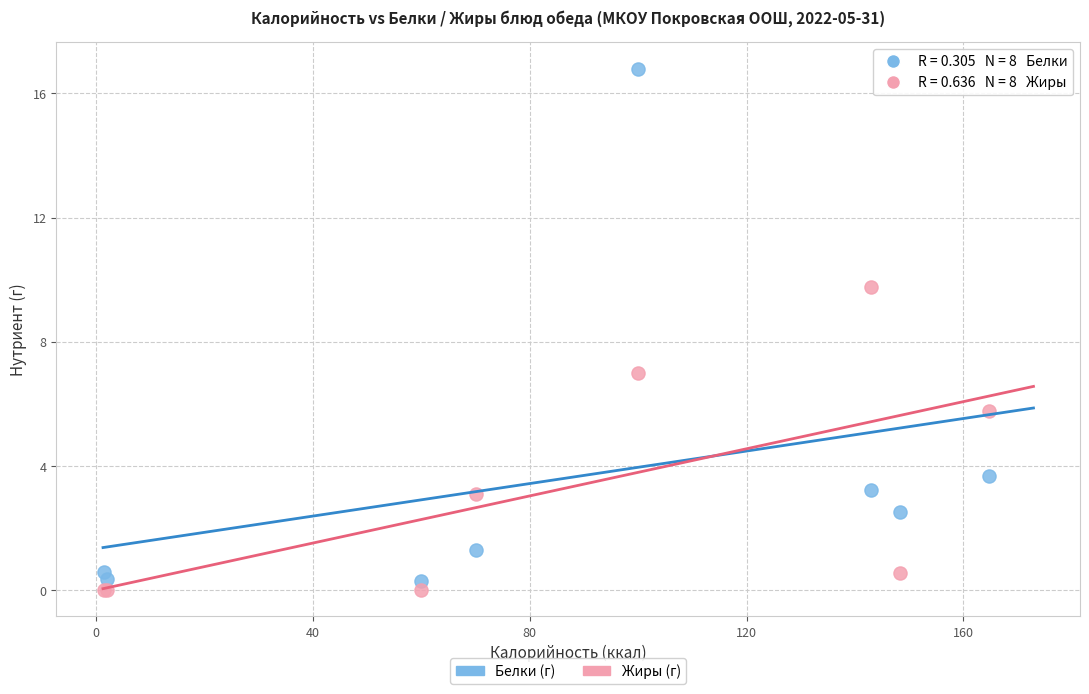

Across all series, what Y value is closest to 8?

7.0